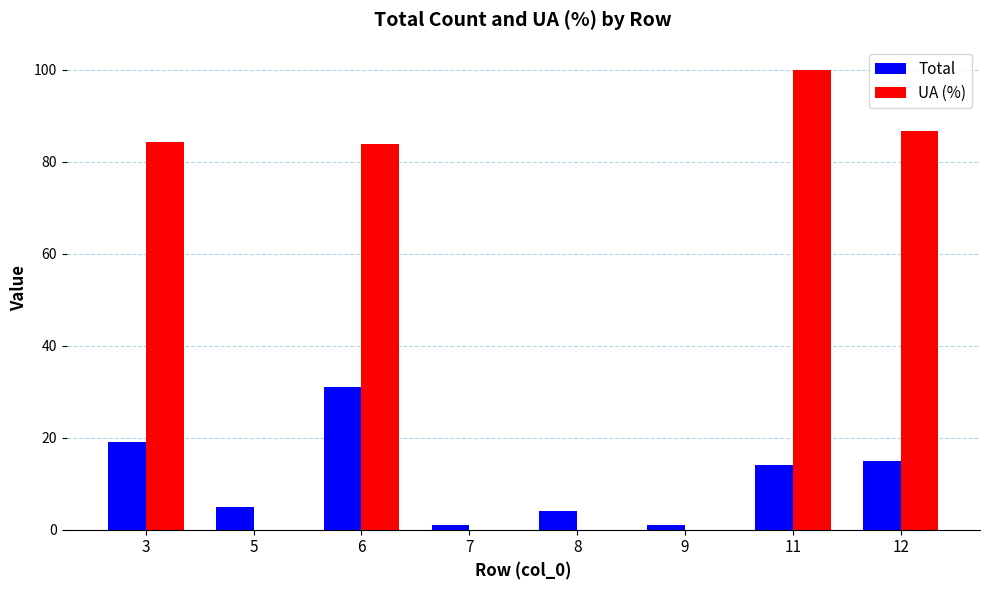

What is the sum of all Total values?

90.0